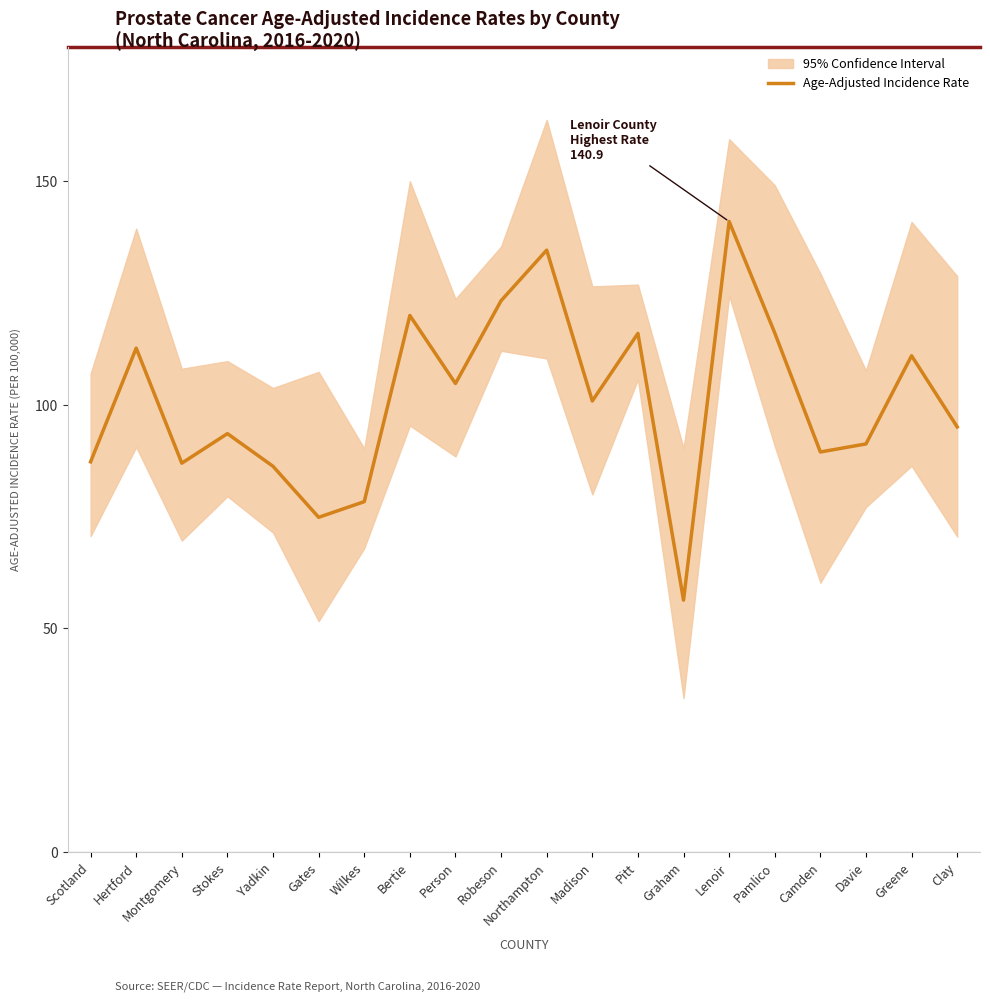

What position from the left is Person?

9